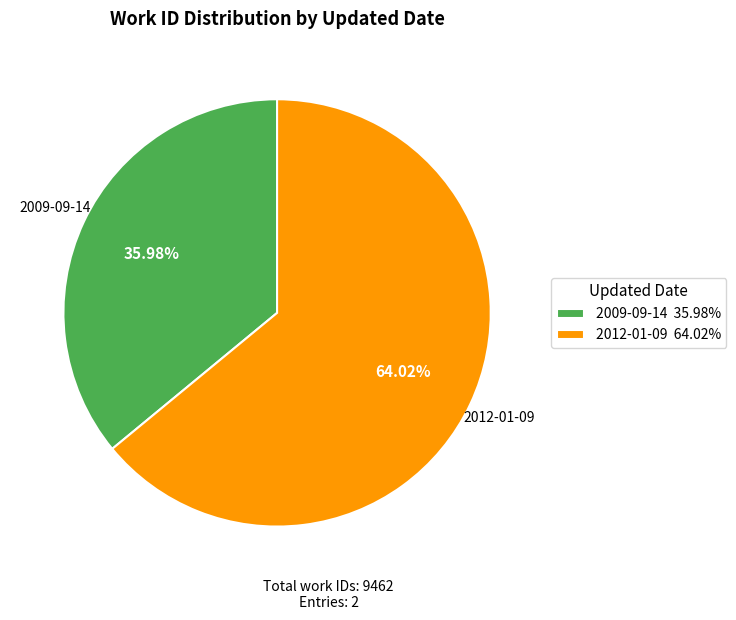

How many segments does this pie chart have?

2